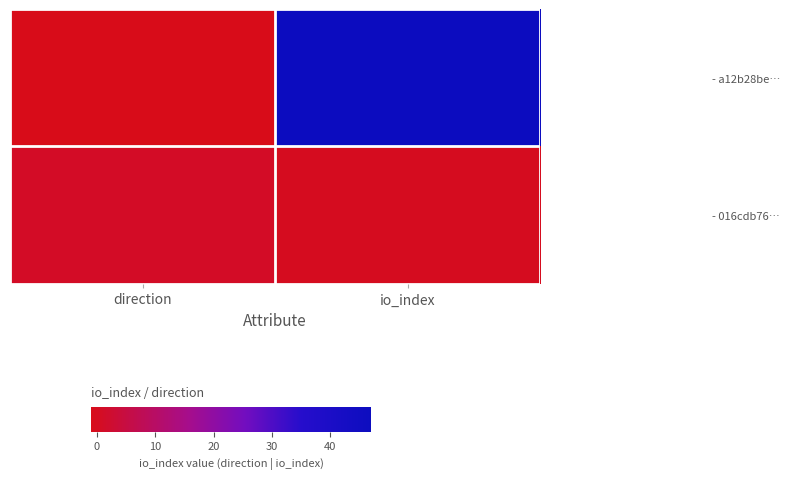

Which series has the widest spread of values?

- a12b28be…